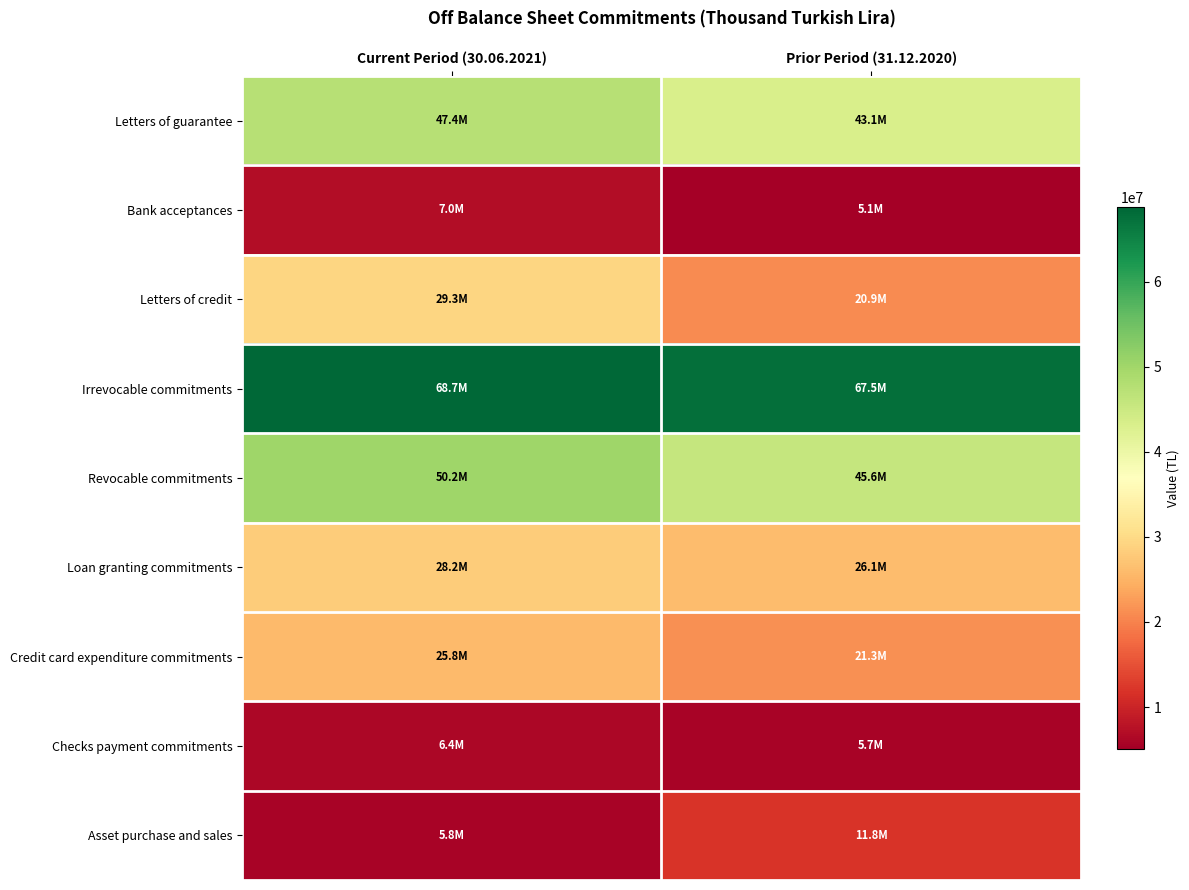

Between Current Period (30.06.2021) and Prior Period (31.12.2020), which is larger?

Current Period (30.06.2021)